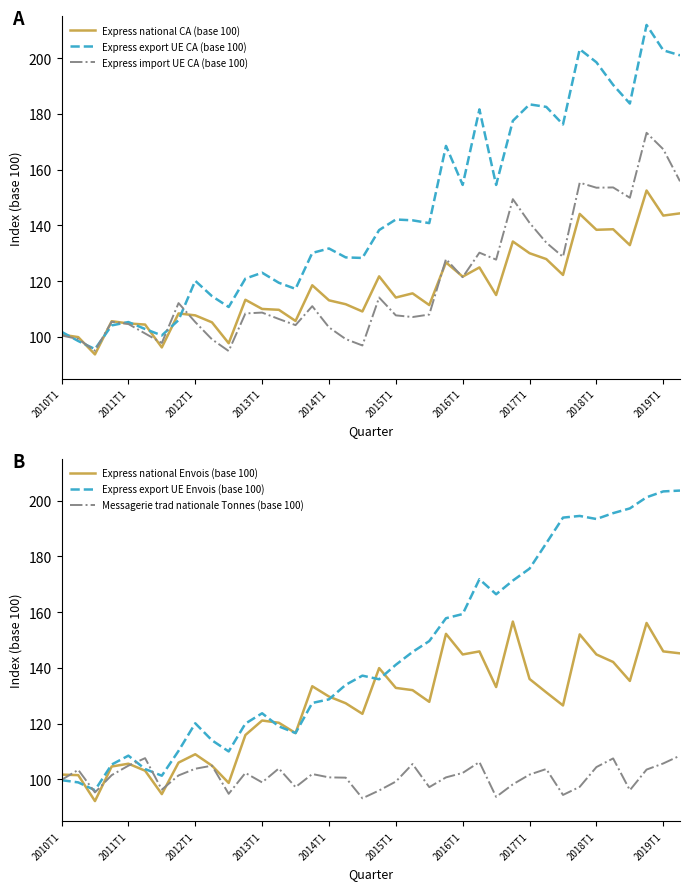

How many values in the Messagerie trad nationale Tonnes (base 100) series exceed 101?

20